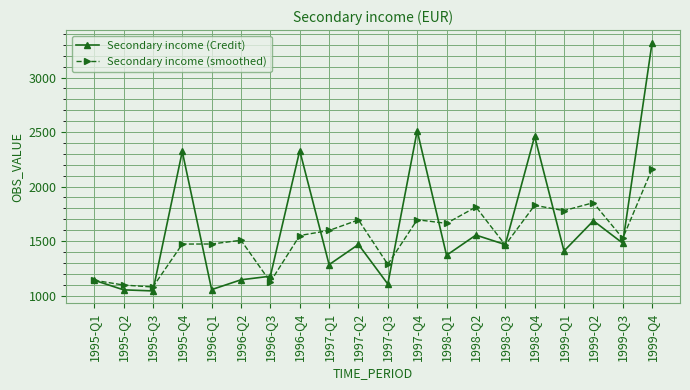

Count the number of data series in this chart.

2